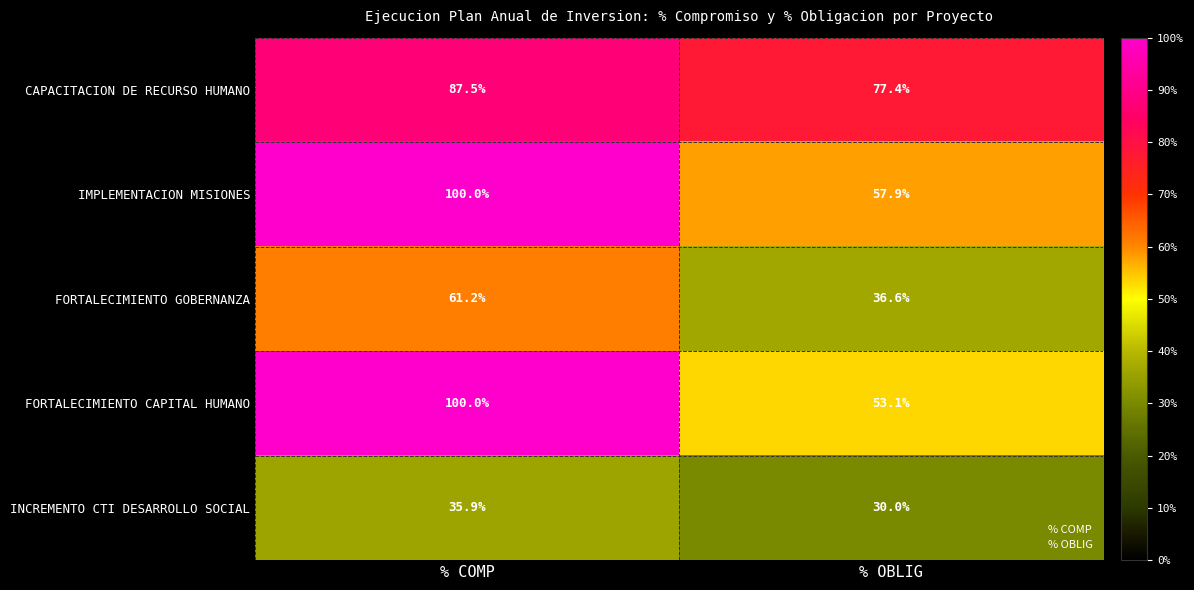

Which series has the largest total across all categories?

CAPACITACION DE RECURSO HUMANO